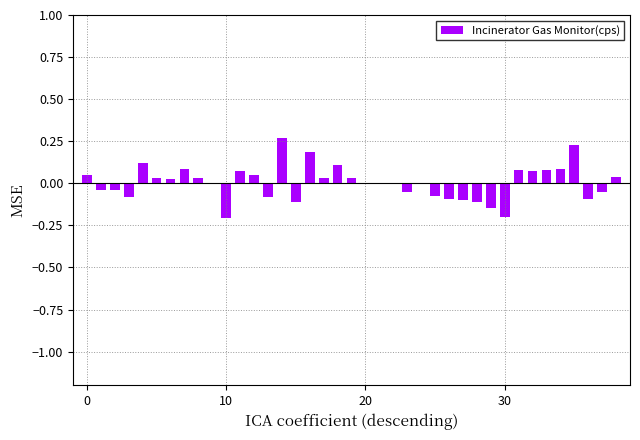

What is the sum of all values?

0.2